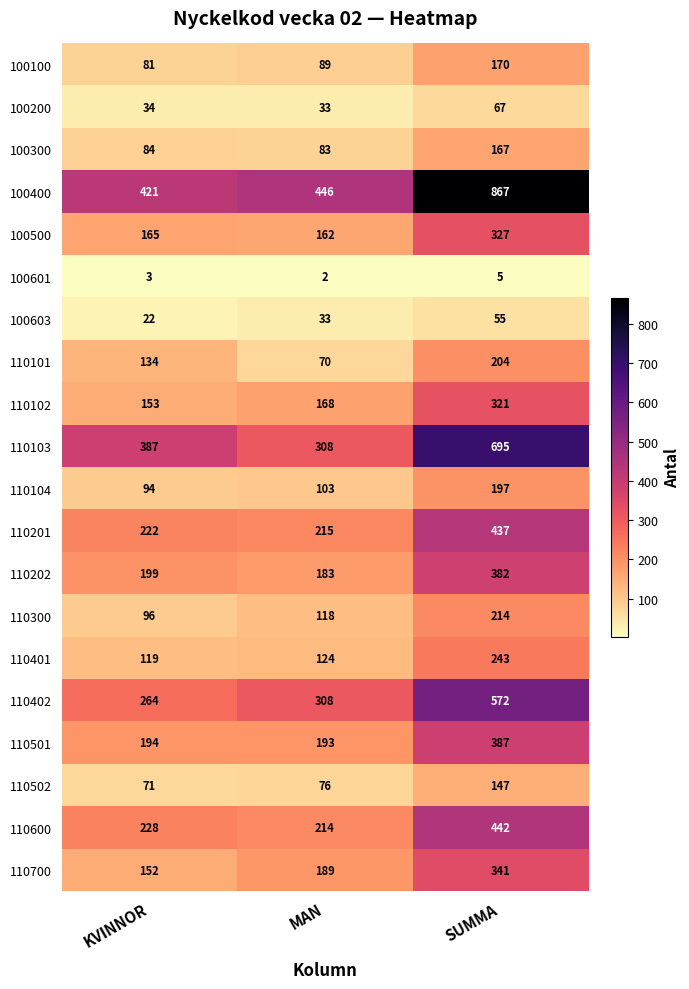

True or false: 110300 has a value of 106 at SUMMA.

False